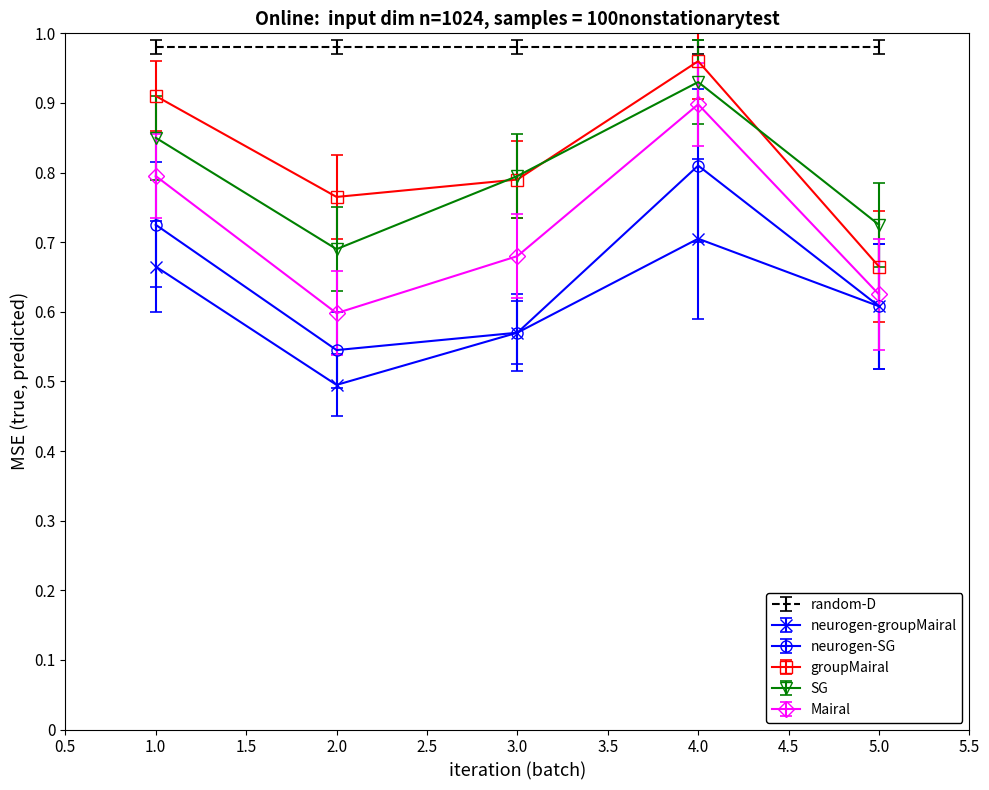

True or false: groupMairal and neurogen-SG intersect in this chart.

False